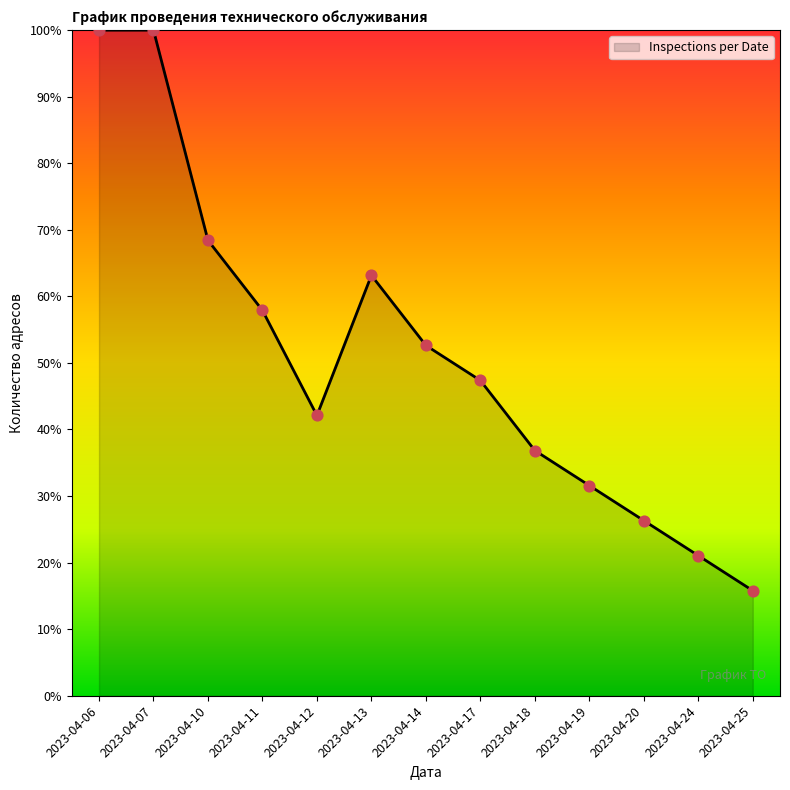

Approximately how many times larger is the value at 2023-04-19 compared to 2023-04-07?

0.3